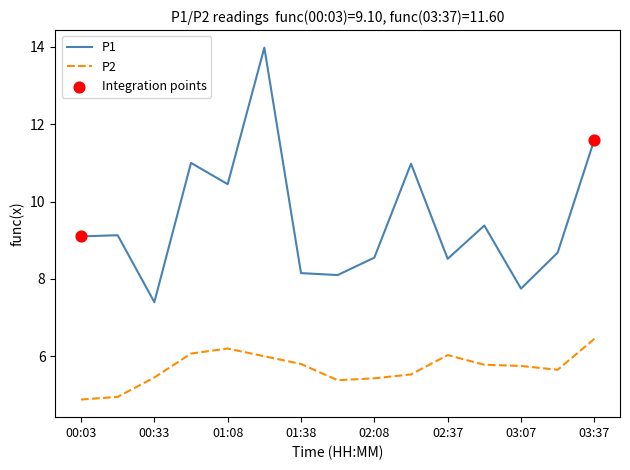

Which series has the largest total across all categories?

P1